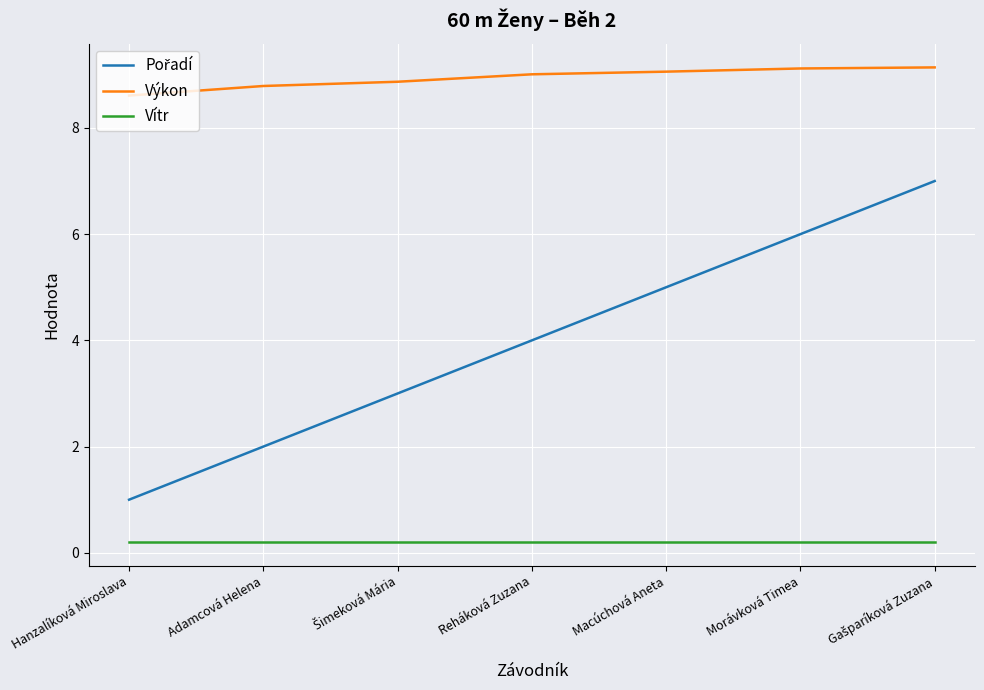

What is the lowest value of the Výkon series?

8.6